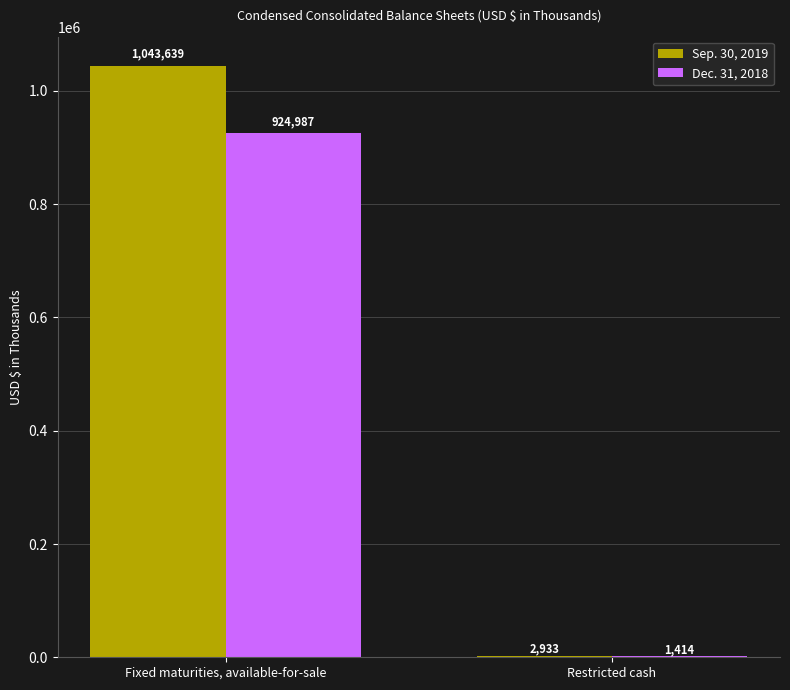

Count the Dec. 31, 2018 values in the range 1414 to 924987.

2